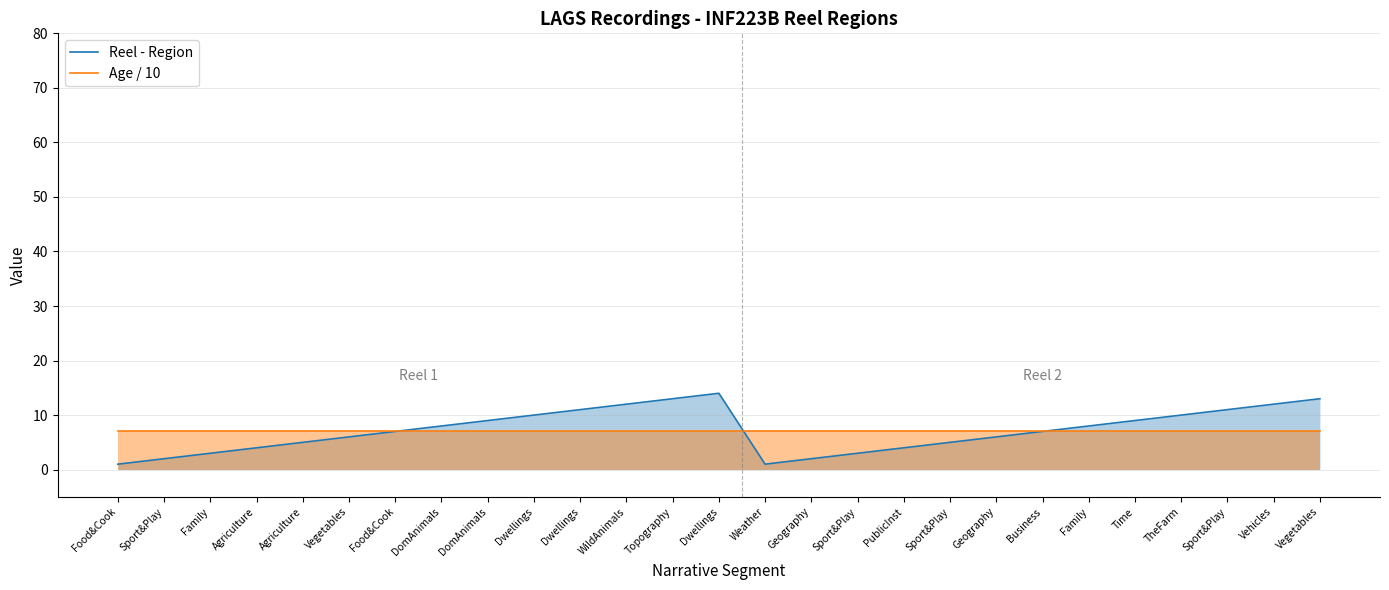

After their last crossing, which series has the higher values: Reel - Region or Age / 10?

Reel - Region